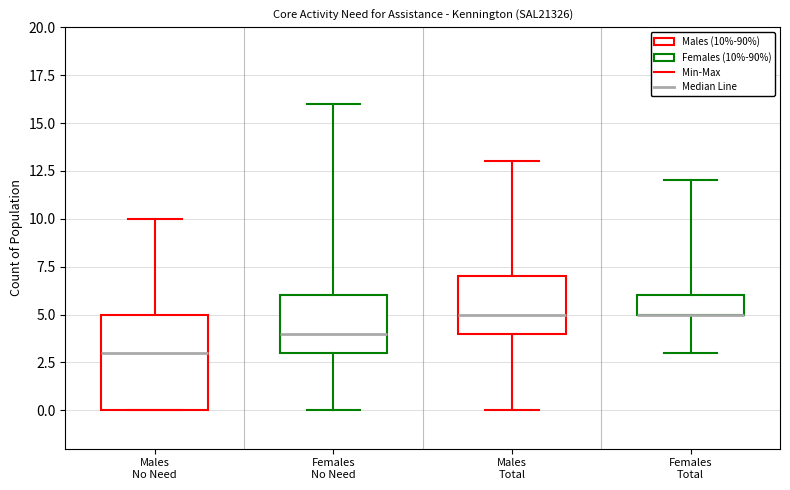

Comparing the boxes themselves (not the whiskers), which one is the tallest?

Males No Need